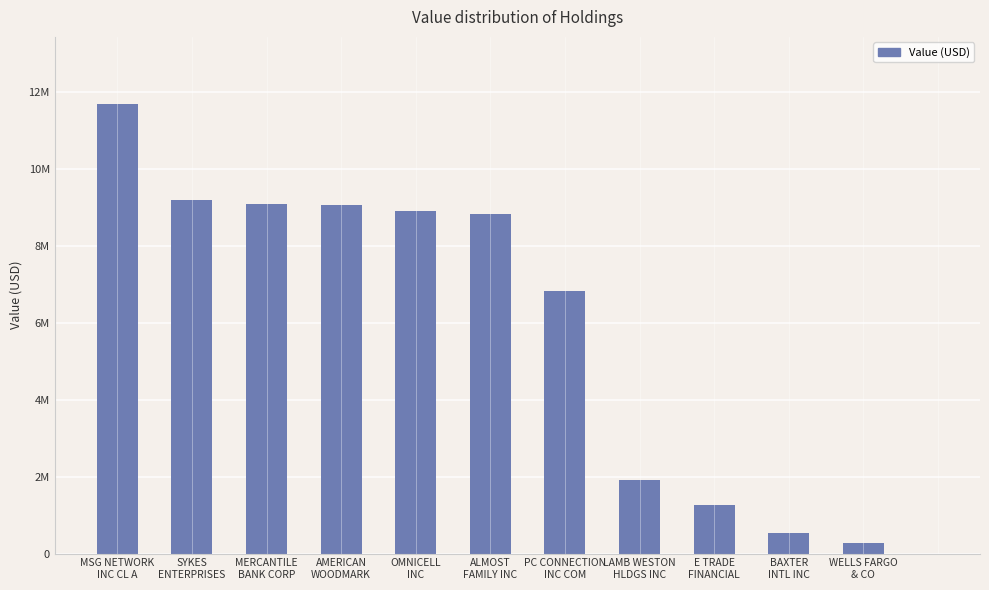

Are the bars horizontal?

No